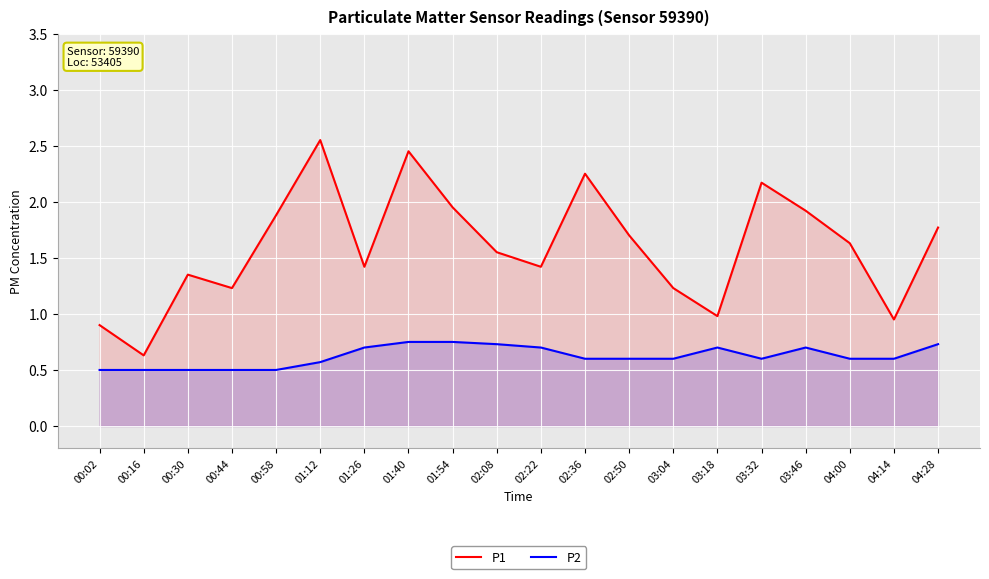

List the series in order of their peak value, highest first.

P1, P2